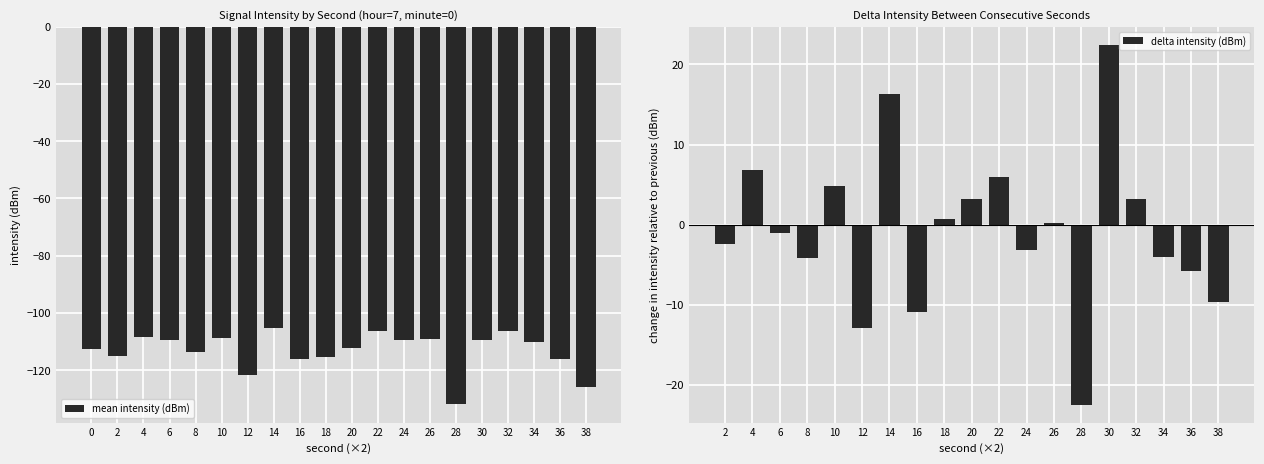

Reading left to right, extract all data points from this chart.

-112.7	-115.2	-108.4	-109.4	-113.6	-108.8	-121.7	-105.4	-116.2	-115.6	-112.4	-106.4	-109.5	-109.3	-131.8	-109.3	-106.2	-110.2	-116.1	-125.7